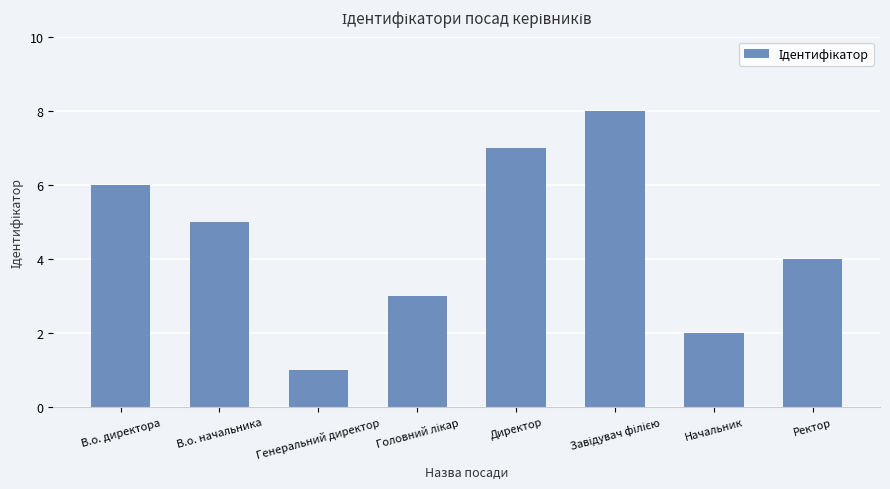

Are the bars grouped side by side (vs. stacked)?

No